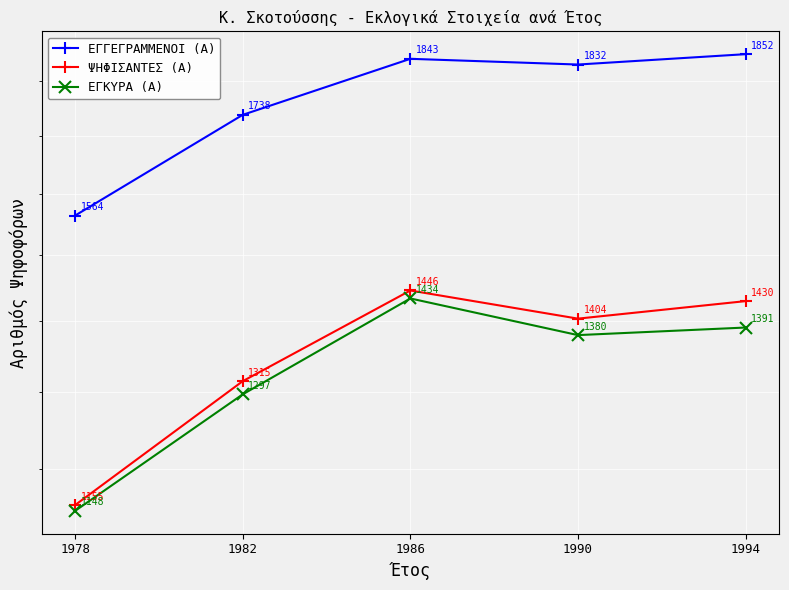

The ΨΗΦΙΣΑΝΤΕΣ (Α) series shows 1905 at 1994. True or false?

False